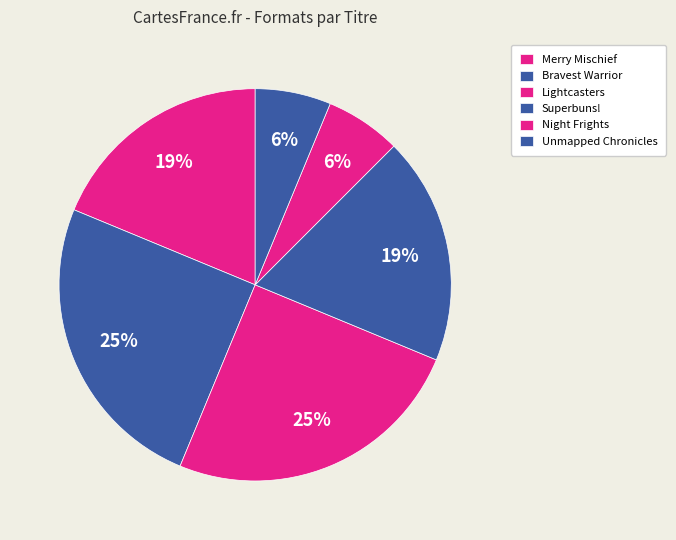

To the nearest percent, what is the difference between the largest and smallest slice percentages?

19%